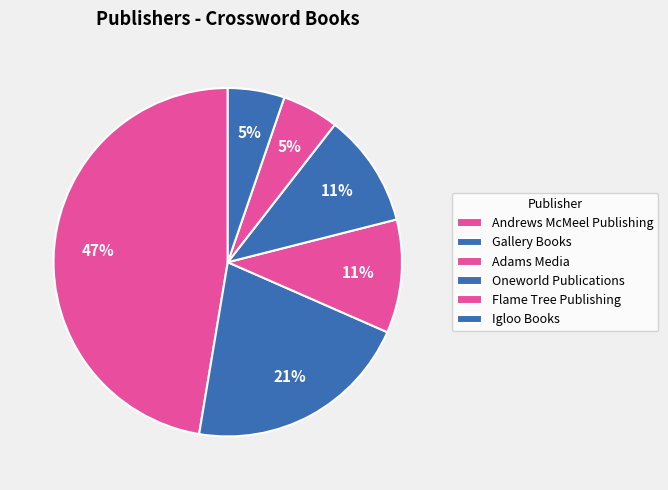

Is there a majority slice in this chart?

No